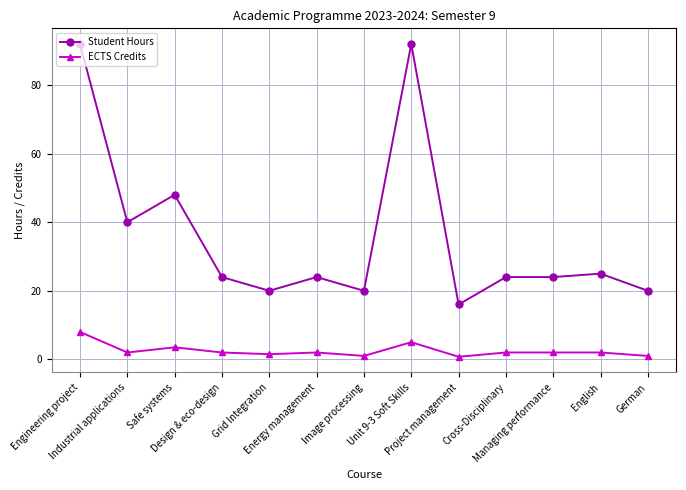

True or false: Student Hours and ECTS Credits cross at least once.

False